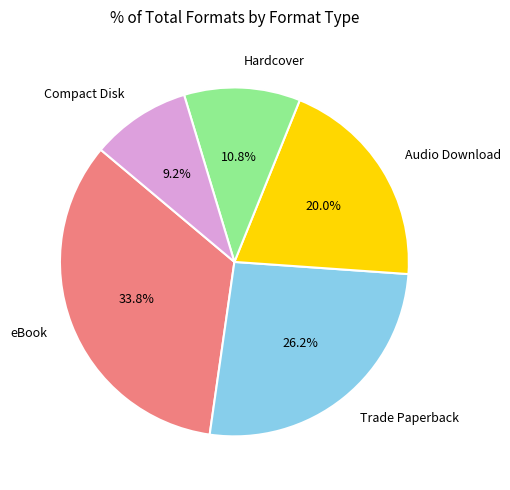

What is the smallest slice in the pie chart?

Compact Disk